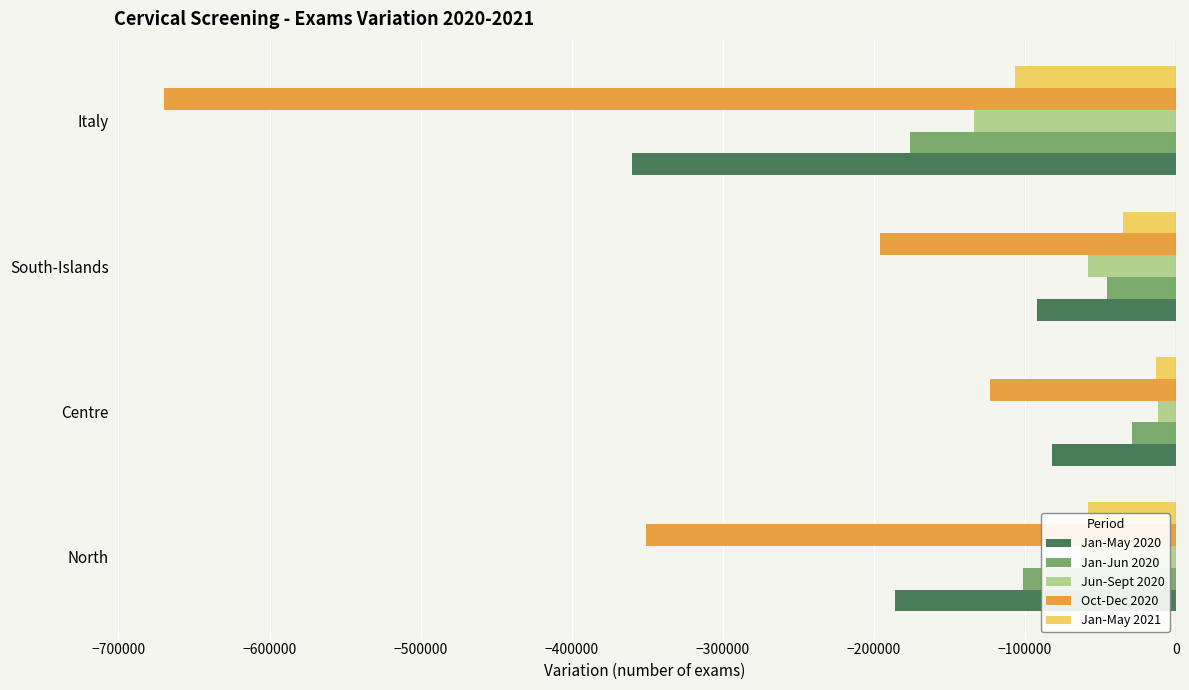

At which category is the sum across all series the highest?

Centre